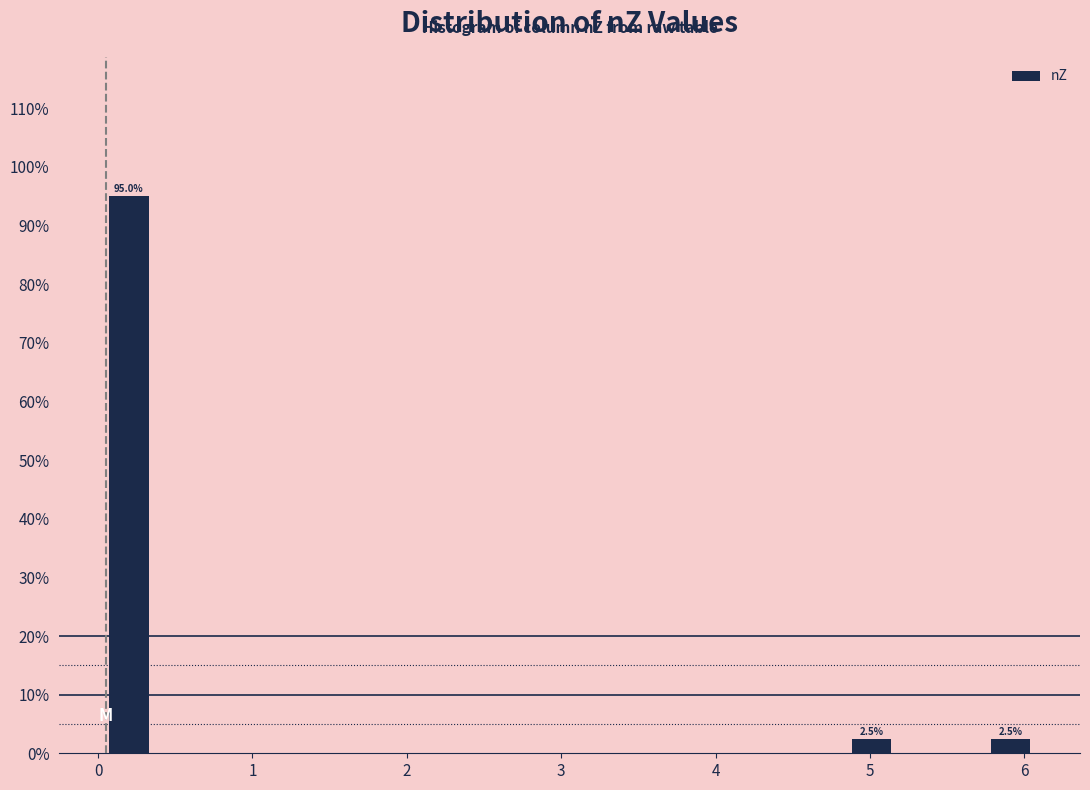

Around what value on the x-axis is the tallest bar? Give the approximate position of its centre, as read against the axis.

0.2